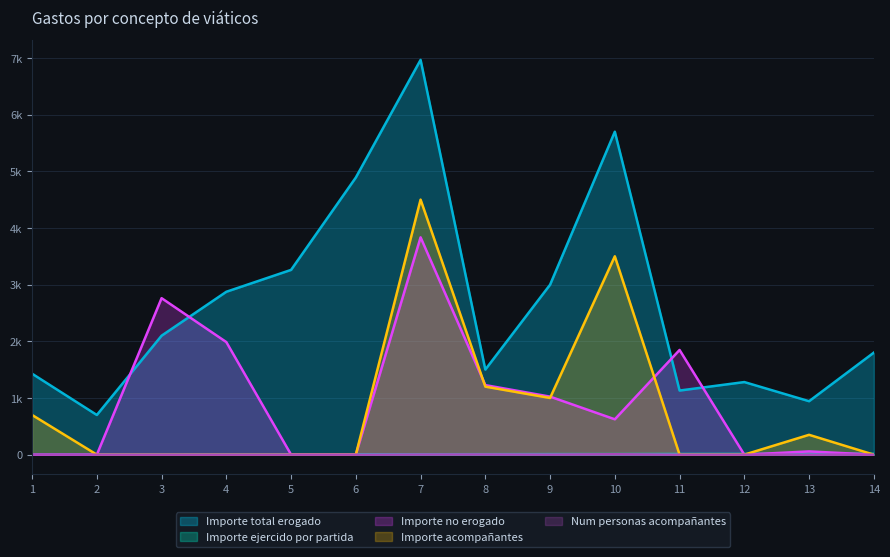

What is the sum of the Importe no erogado values at 11 and 1?

1847.0